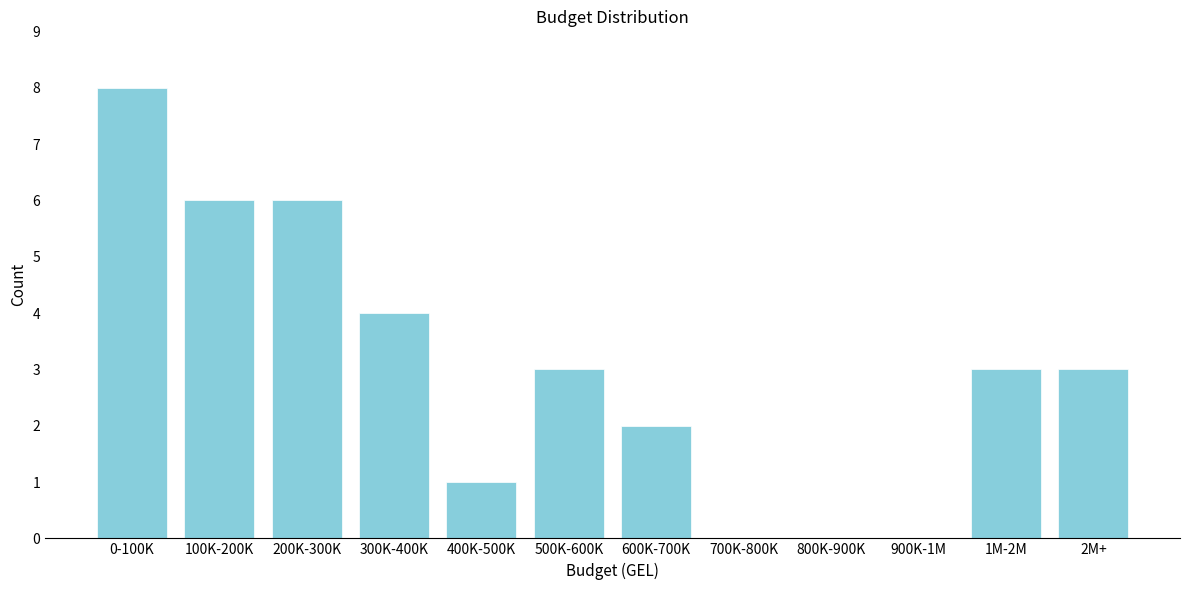

Reading right to left, what are all the values shown in this chart?

2M+=3	1M-2M=3	900K-1M=0	800K-900K=0	700K-800K=0	600K-700K=2	500K-600K=3	400K-500K=1	300K-400K=4	200K-300K=6	100K-200K=6	0-100K=8